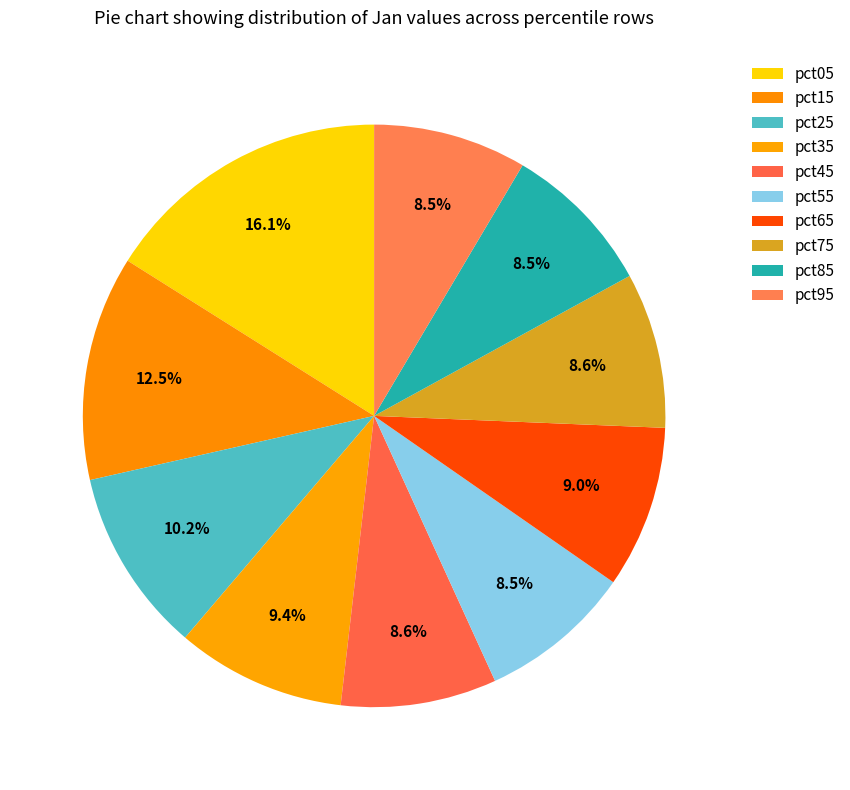

How much of the chart is everything except pct55?

91.5%